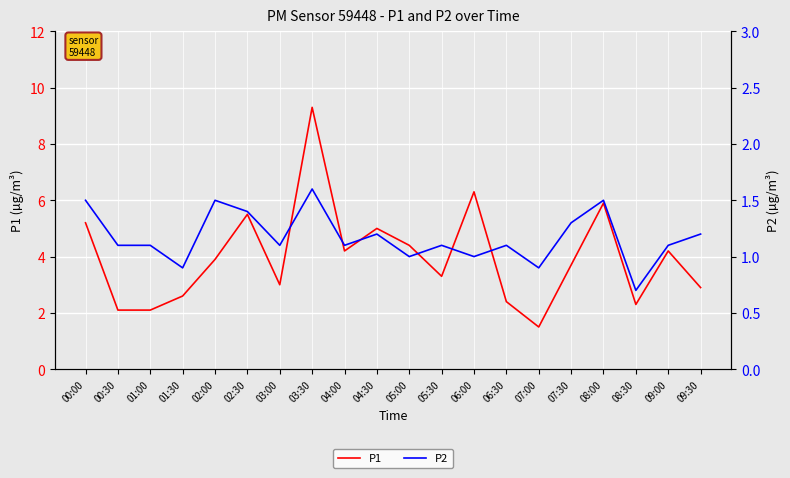

Reading left to right, list all the values displayed in this chart.

P1: 00:00=5.2	00:30=2.1	01:00=2.1	01:30=2.6	02:00=3.9	02:30=5.5	03:00=3.0	03:30=9.3	04:00=4.2	04:30=5.0	05:00=4.4	05:30=3.3	06:00=6.3	06:30=2.4	07:00=1.5	07:30=3.7	08:00=5.9	08:30=2.3	09:00=4.2	09:30=2.9
P2: 00:00=1.5	00:30=1.1	01:00=1.1	01:30=0.9	02:00=1.5	02:30=1.4	03:00=1.1	03:30=1.6	04:00=1.1	04:30=1.2	05:00=1.0	05:30=1.1	06:00=1.0	06:30=1.1	07:00=0.9	07:30=1.3	08:00=1.5	08:30=0.7	09:00=1.1	09:30=1.2